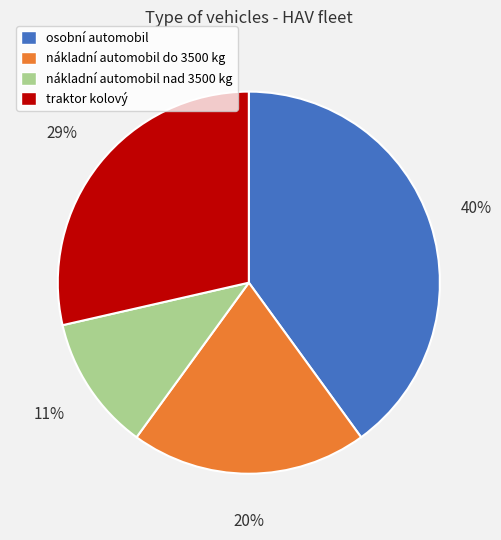

To the nearest percent, what percentage of the pie is osobní automobil?

40%